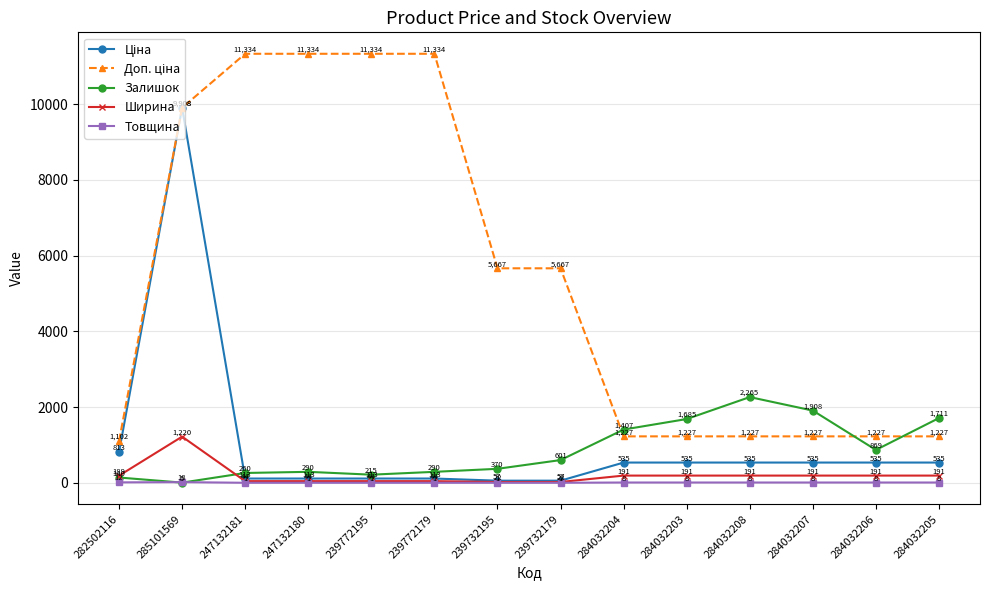

What is the label of the 13th point from the right?

285101569